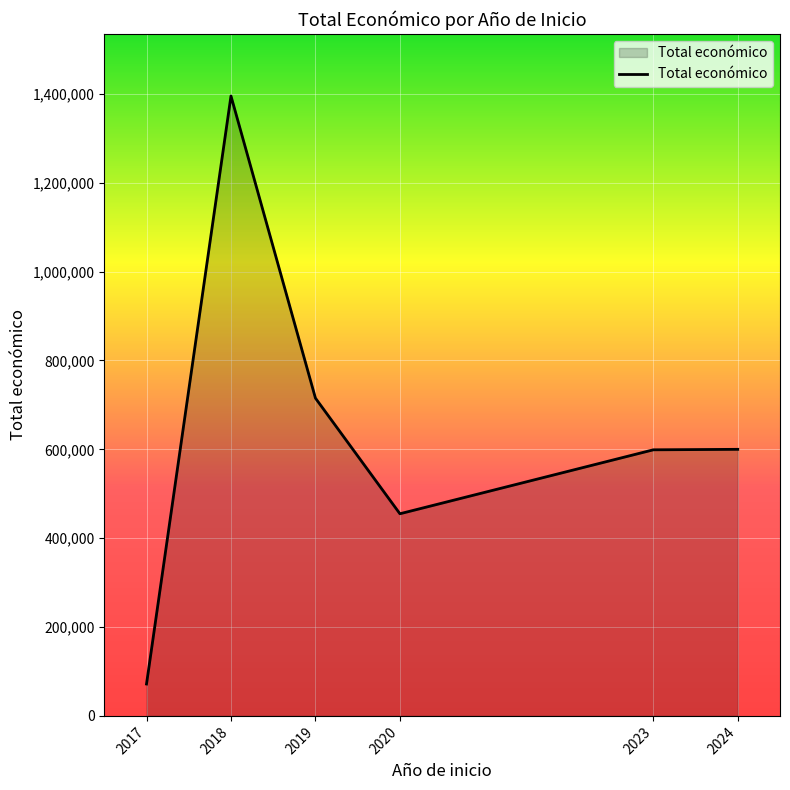

Is it true that the value at 2018 is 1395296?

True